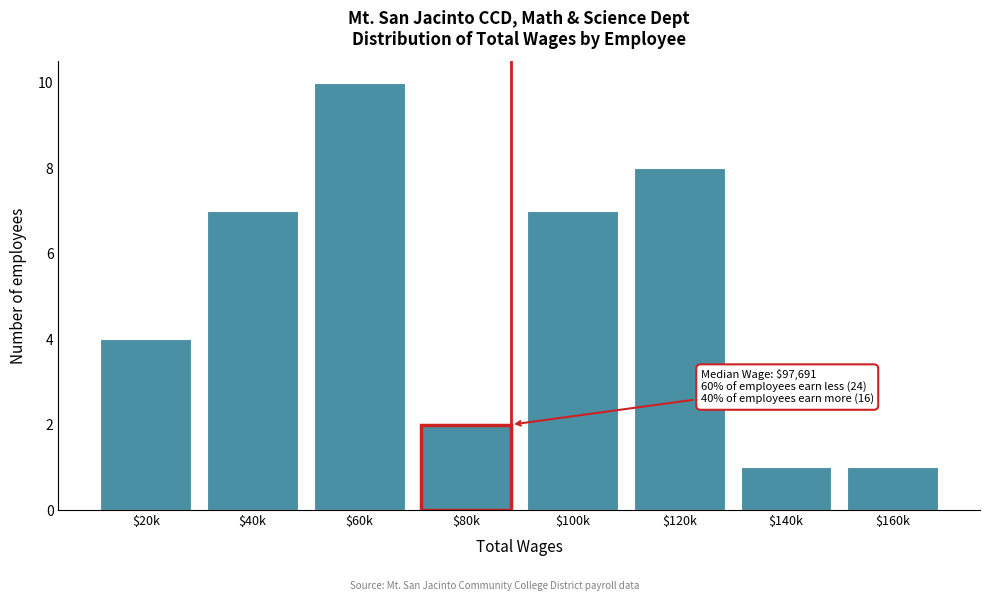

Reading left to right, list all the values displayed in this chart.

4	7	10	2	7	8	1	1